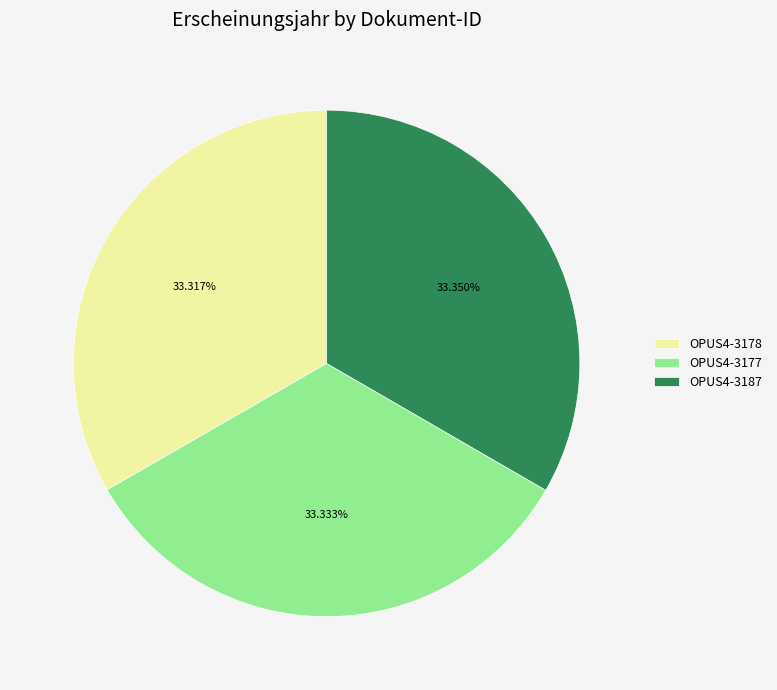

Combined, do OPUS4-3178 and OPUS4-3177 account for over 50%?

Yes